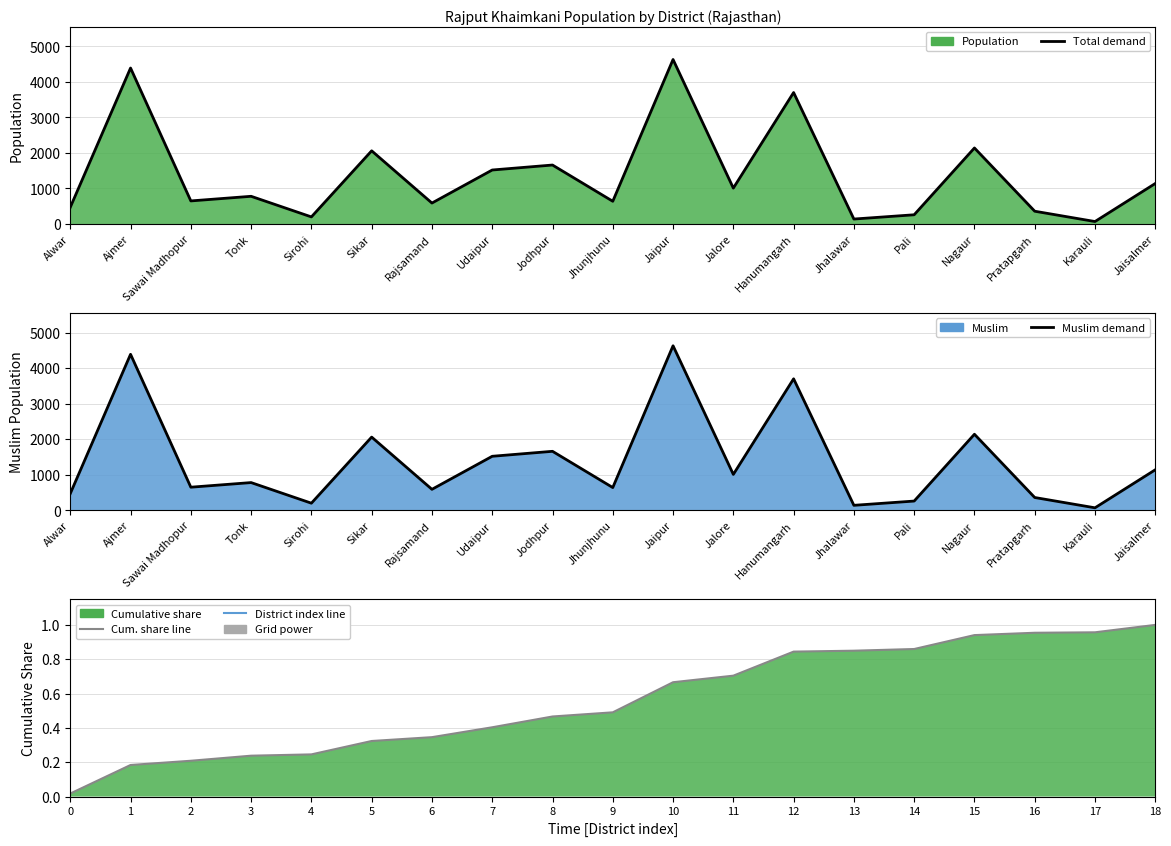

Where is the first local maximum for Muslim demand?

Ajmer